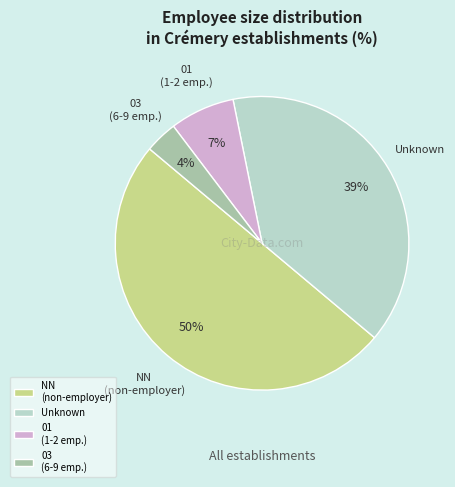

Which has a higher value, 01 (1-2 emp.) or NN (non-employer)?

NN (non-employer)